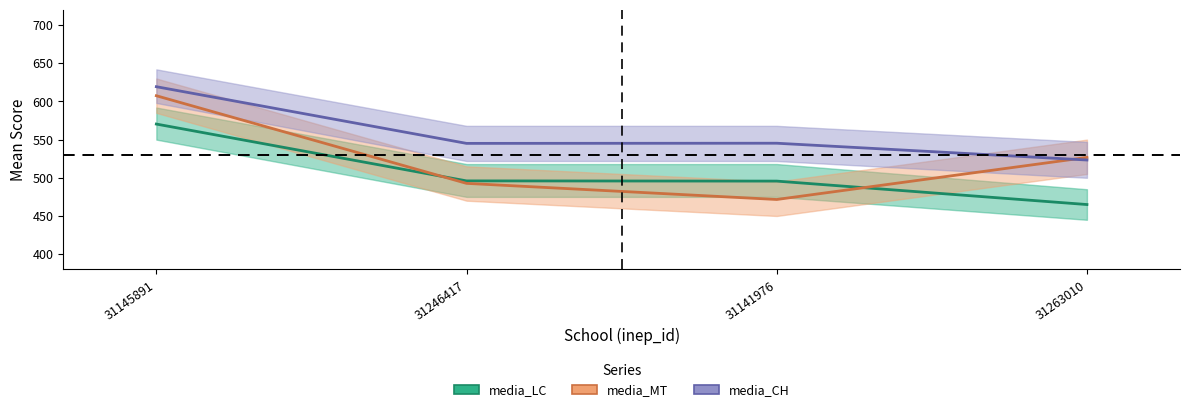

What is the label of the 3rd point from the right?

31246417